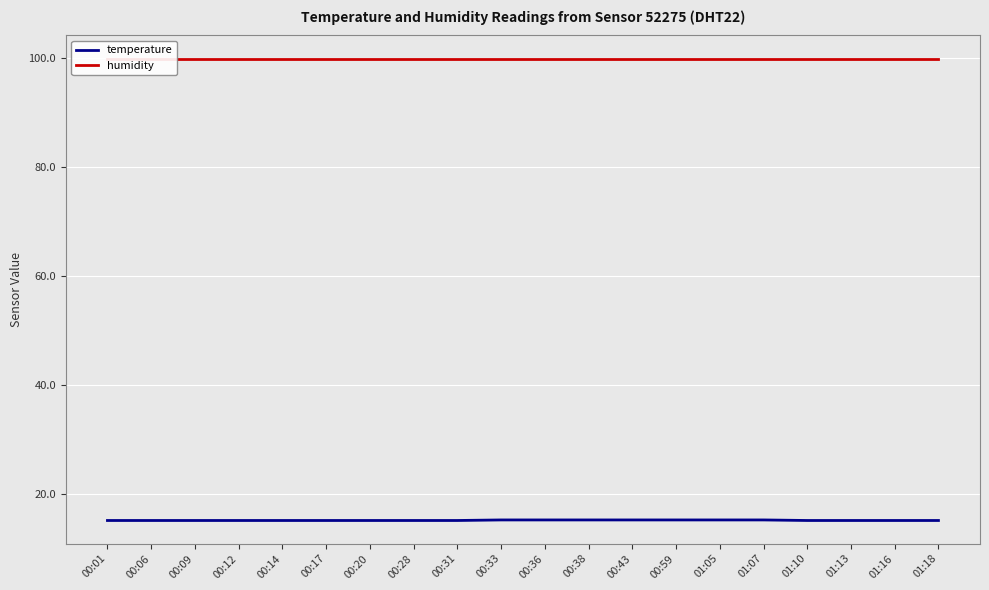

Between 00:17 and 01:10, which series saw the biggest shift?

temperature